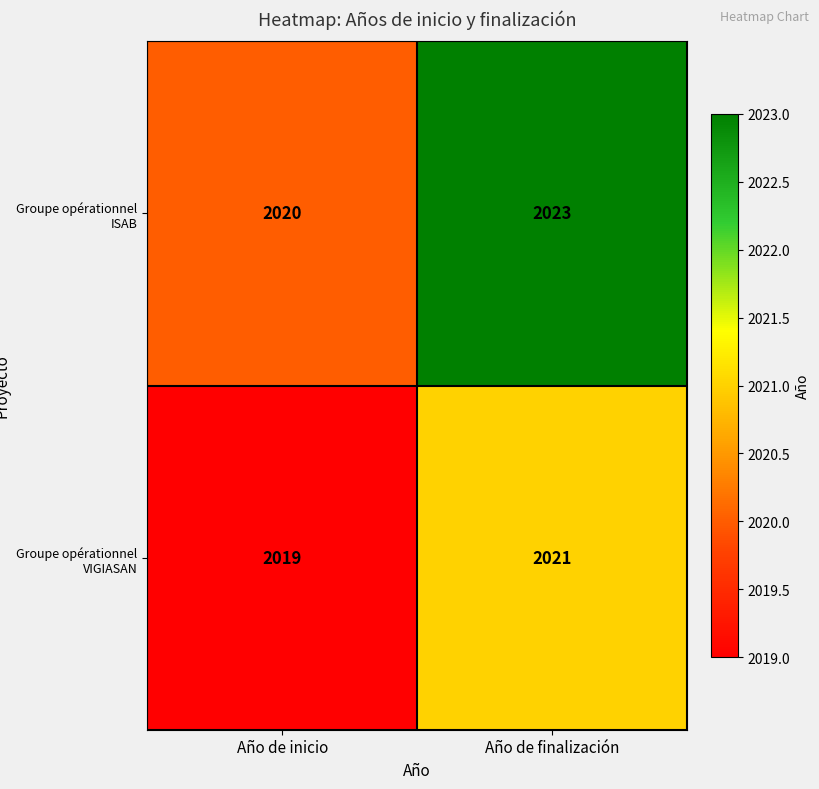

Reading right to left, what are all the values shown in this chart?

Groupe opérationnel ISAB: Año de finalización=2023	Año de inicio=2020
Groupe opérationnel VIGIASAN: Año de finalización=2021	Año de inicio=2019